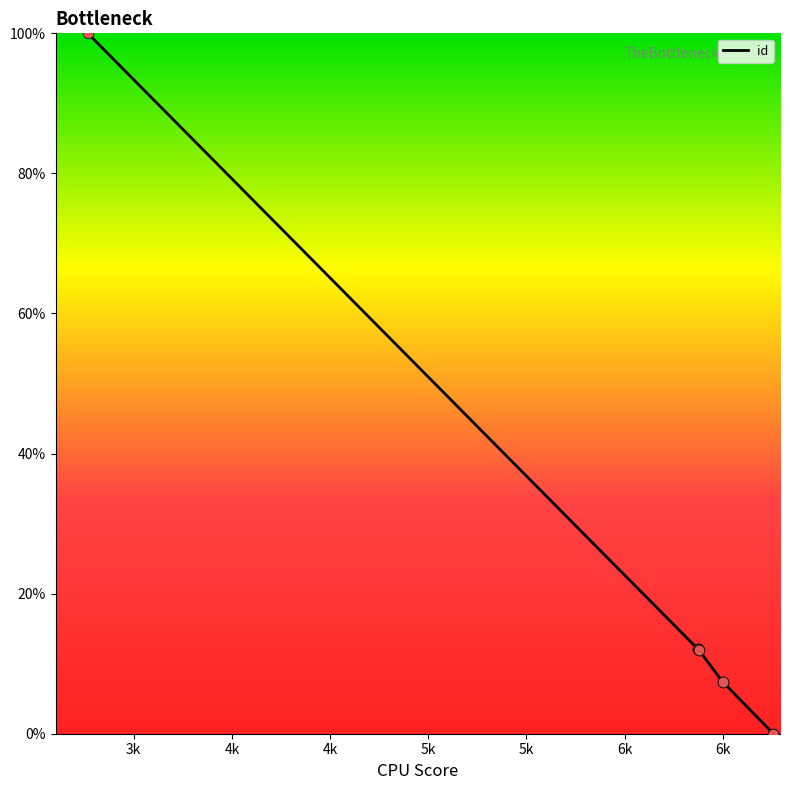

Which has a higher value, 6377 or 6500?

6377